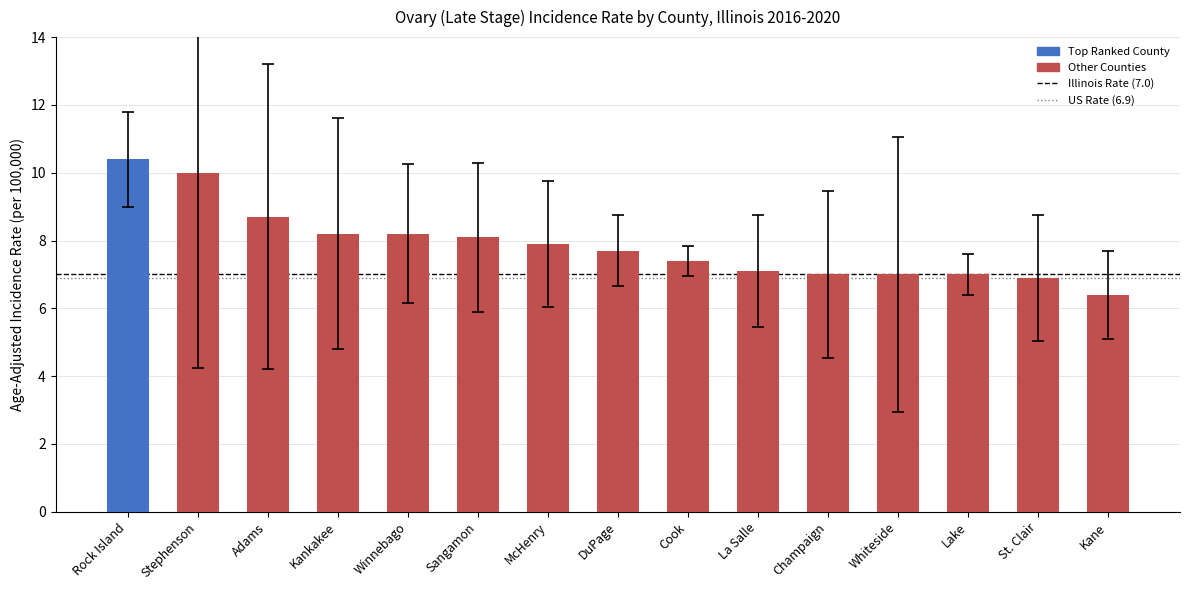

What is the change in value from Rock Island to Sangamon?

-2.3